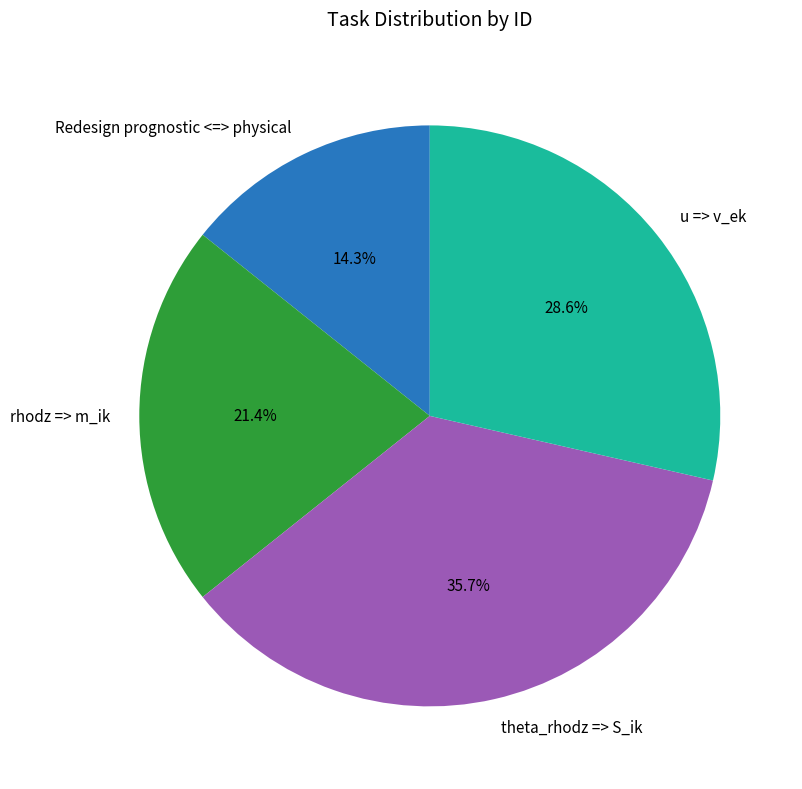

Combined, do u => v_ek and Redesign prognostic <=> physical account for over 50%?

No